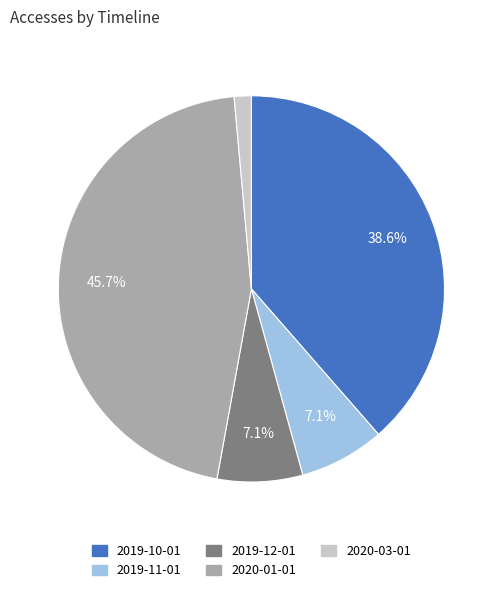

What is the ratio of the value at 2019-10-01 to the value at 2019-11-01?

5.4